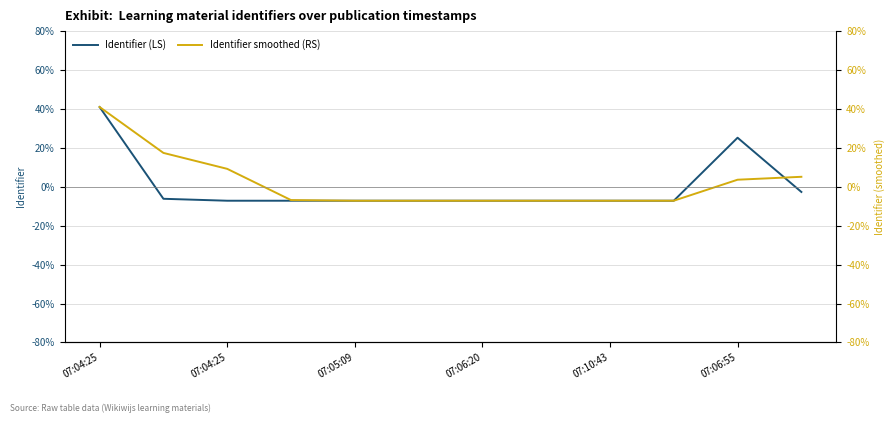

At which category is the sum across all series the highest?

07:04:25